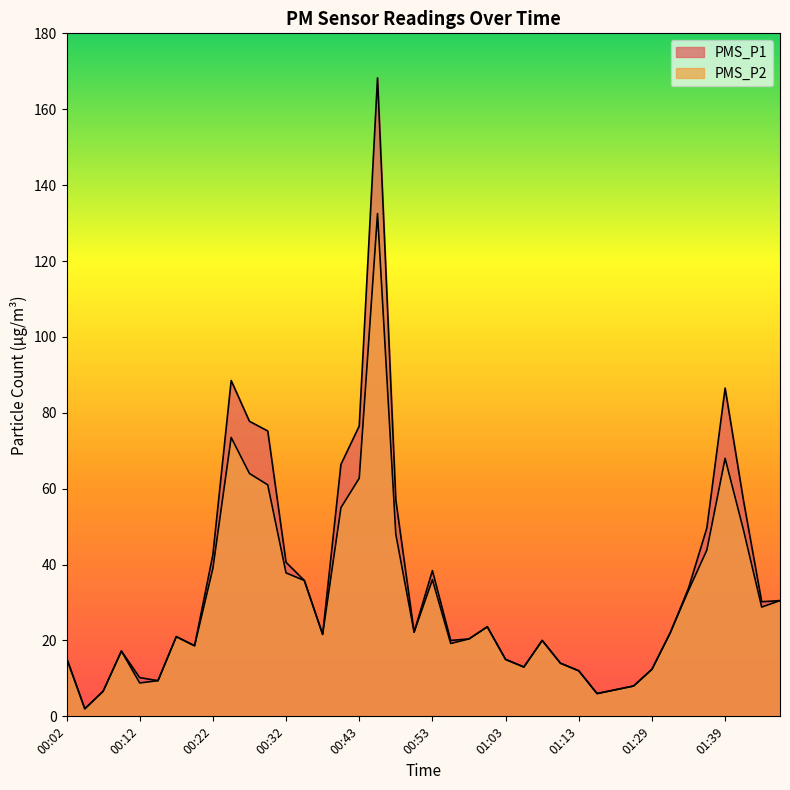

What is the difference between the maximum and minimum values in the PMS_P2 series?

130.5